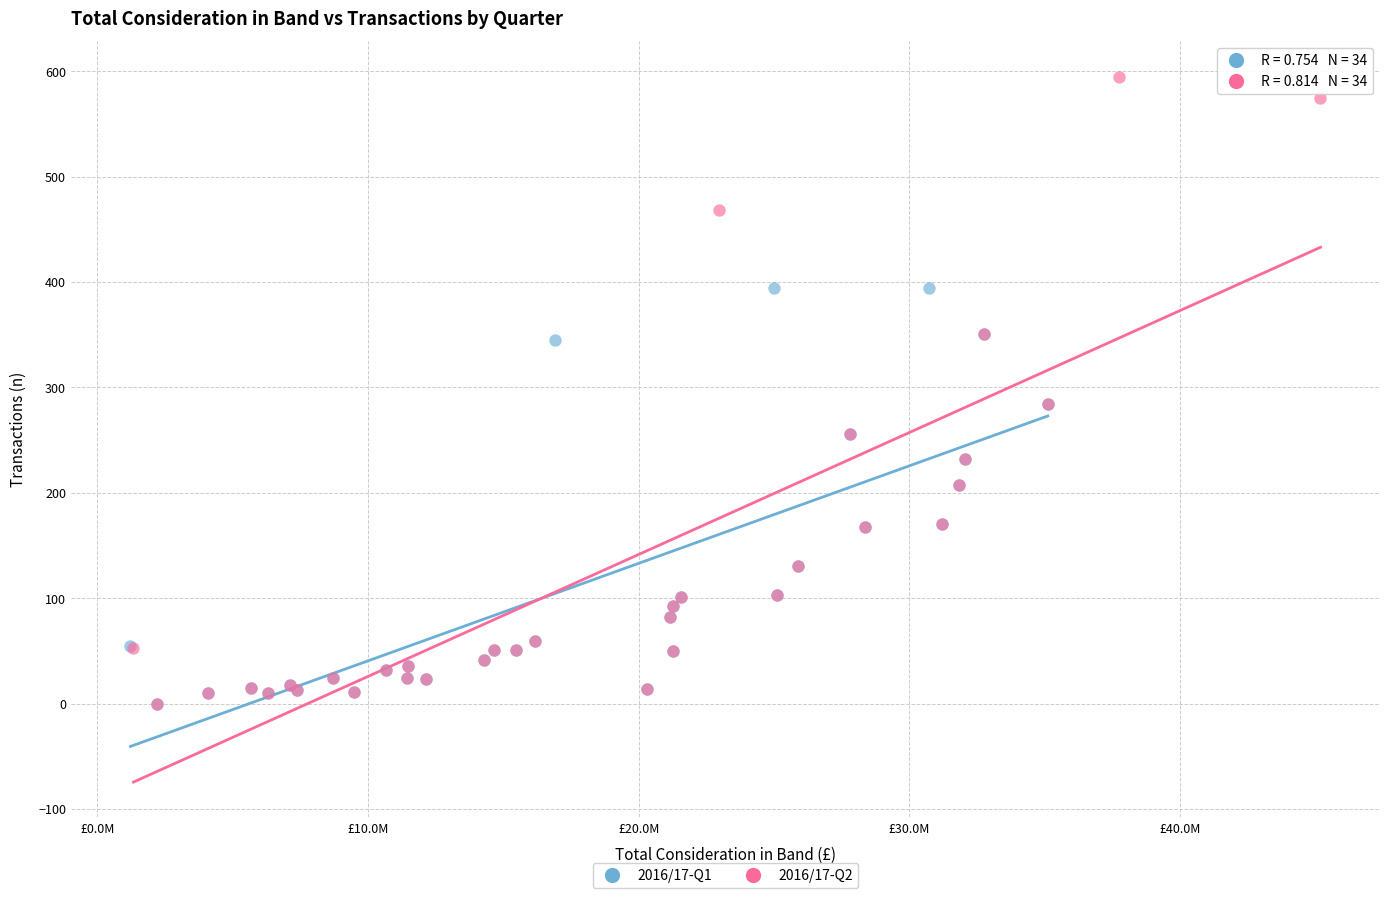

Which series has the largest Y range (max minus min)?

2016/17-Q2